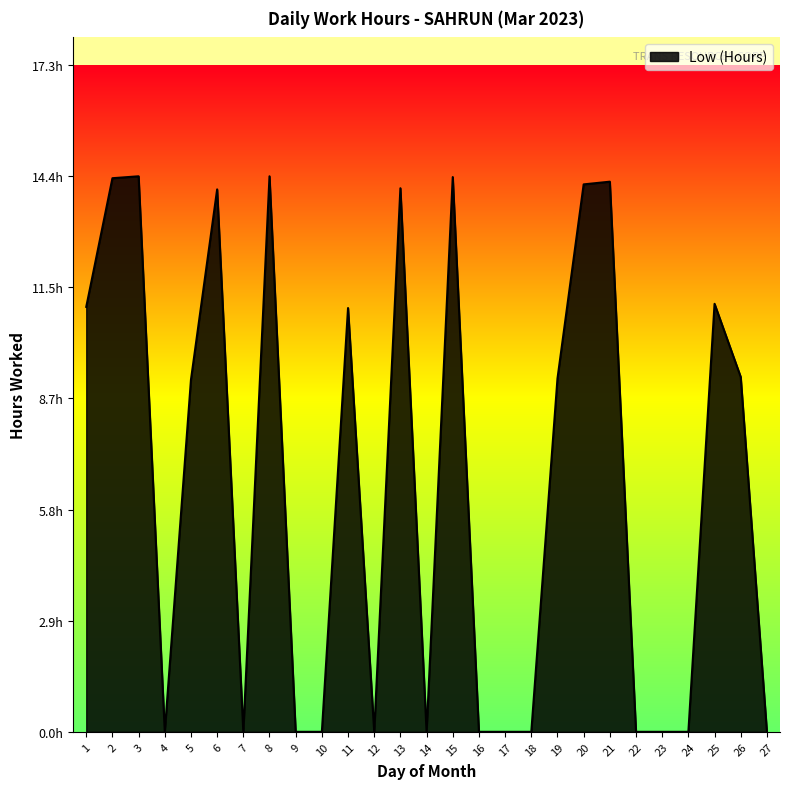

Does the chart have visible grid lines?

No